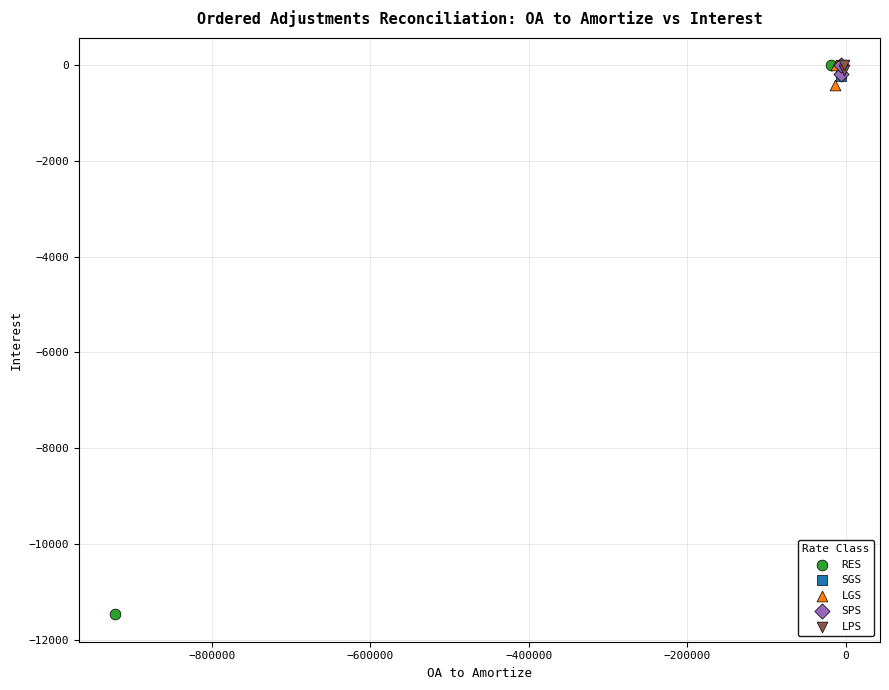

Which series reaches the minimum Y coordinate?

RES